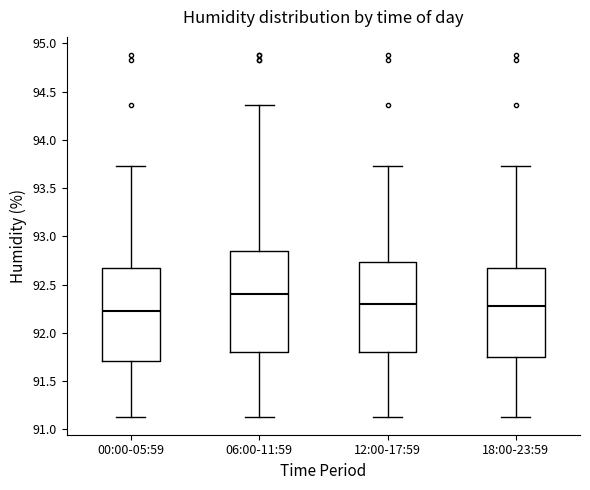

Which box has the highest median line?

06:00-11:59